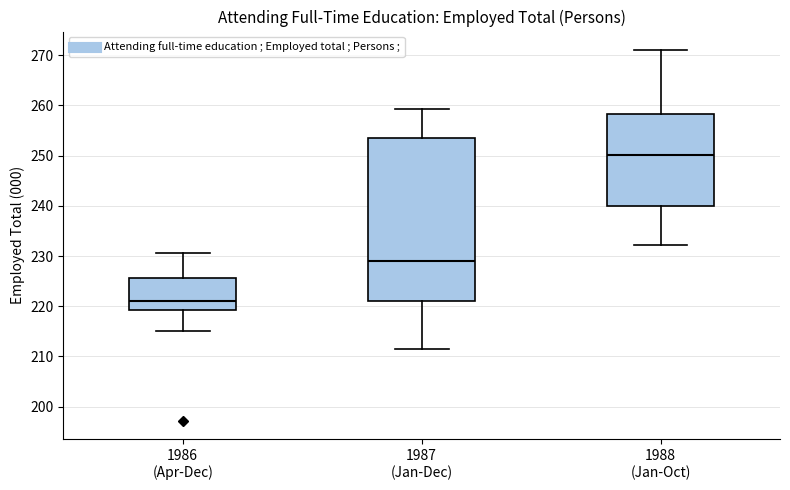

Which box has the highest median line?

1988 (Jan-Oct)